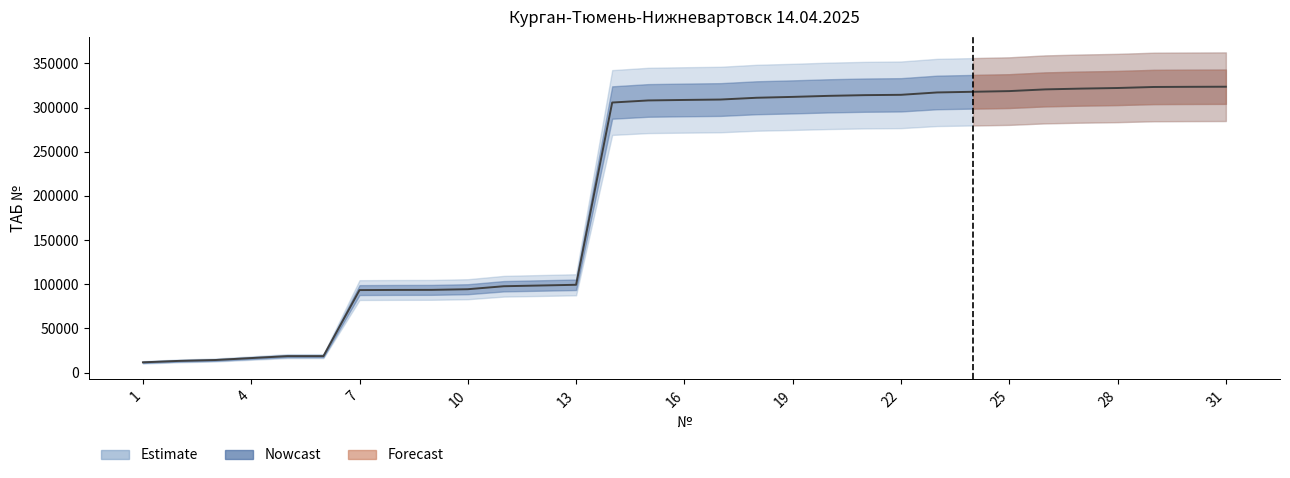

What is the change in value from 1 to 18?

+299513